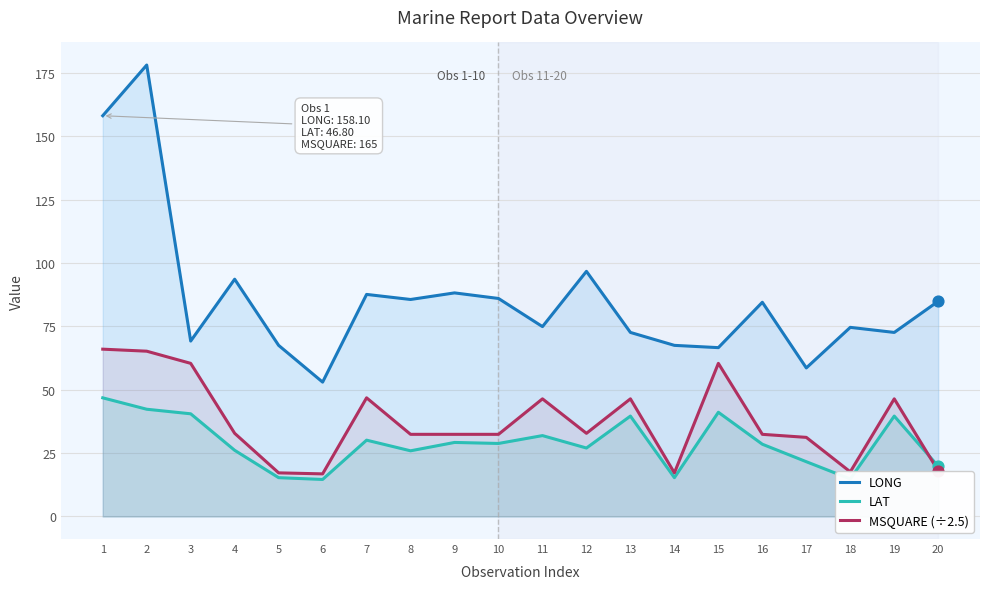

Which series has the widest spread of Y values?

LONG